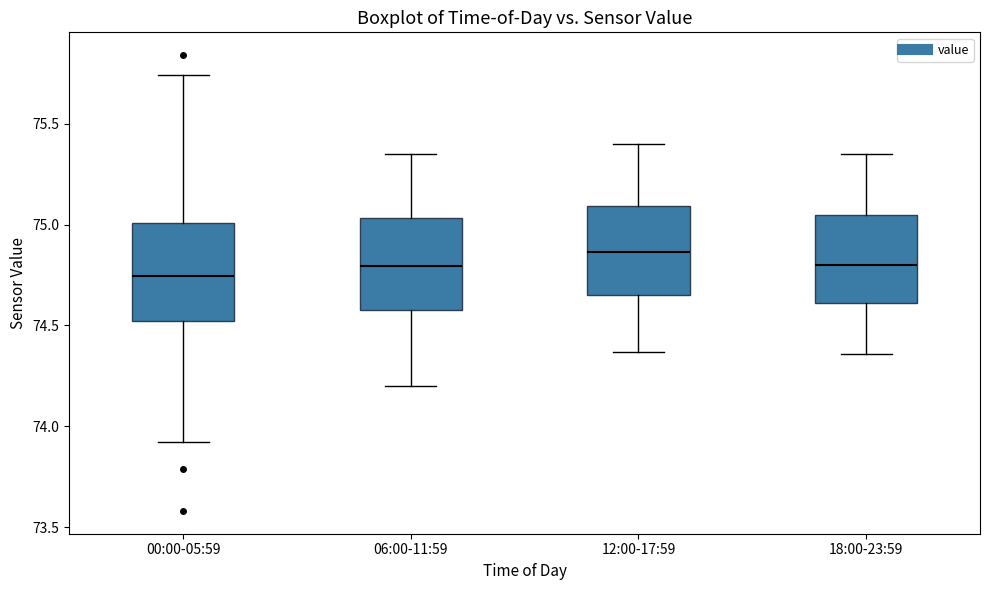

Reading left to right, transcribe this box plot: for each box, give where its median line is, the range the box spans, and where its two whiskers end, as read against the y-axis. The values are not printed on the chart, so give them approximately, as read against the axis.

00:00-05:59: median 74.75, box 74.50 to 75.00, whiskers 73.90 to 75.75
06:00-11:59: median 74.80, box 74.60 to 75.05, whiskers 74.20 to 75.35
12:00-17:59: median 74.85, box 74.65 to 75.10, whiskers 74.35 to 75.40
18:00-23:59: median 74.80, box 74.60 to 75.05, whiskers 74.35 to 75.35